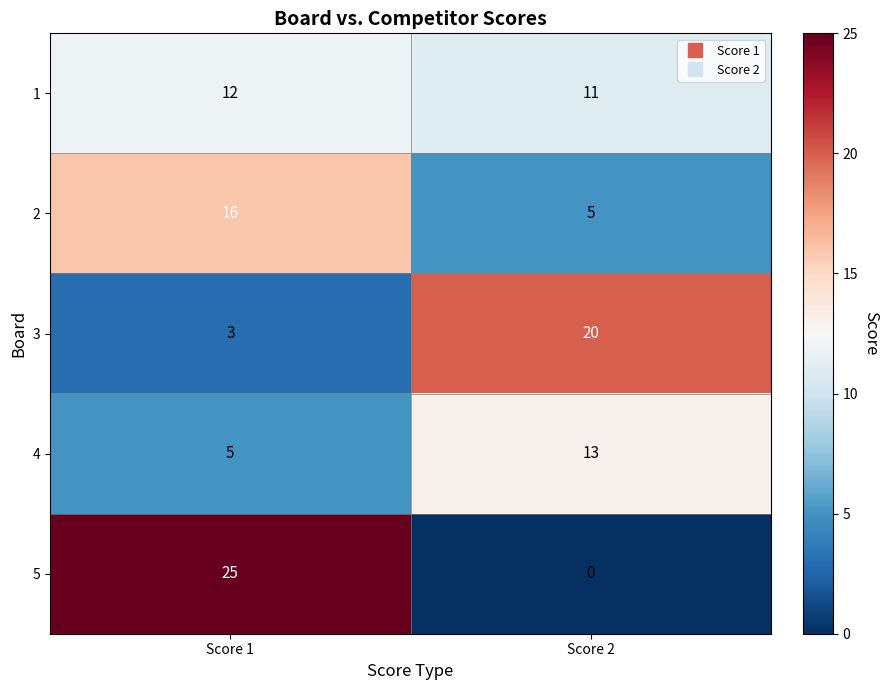

Which category has the lowest value across all series?

Score 2